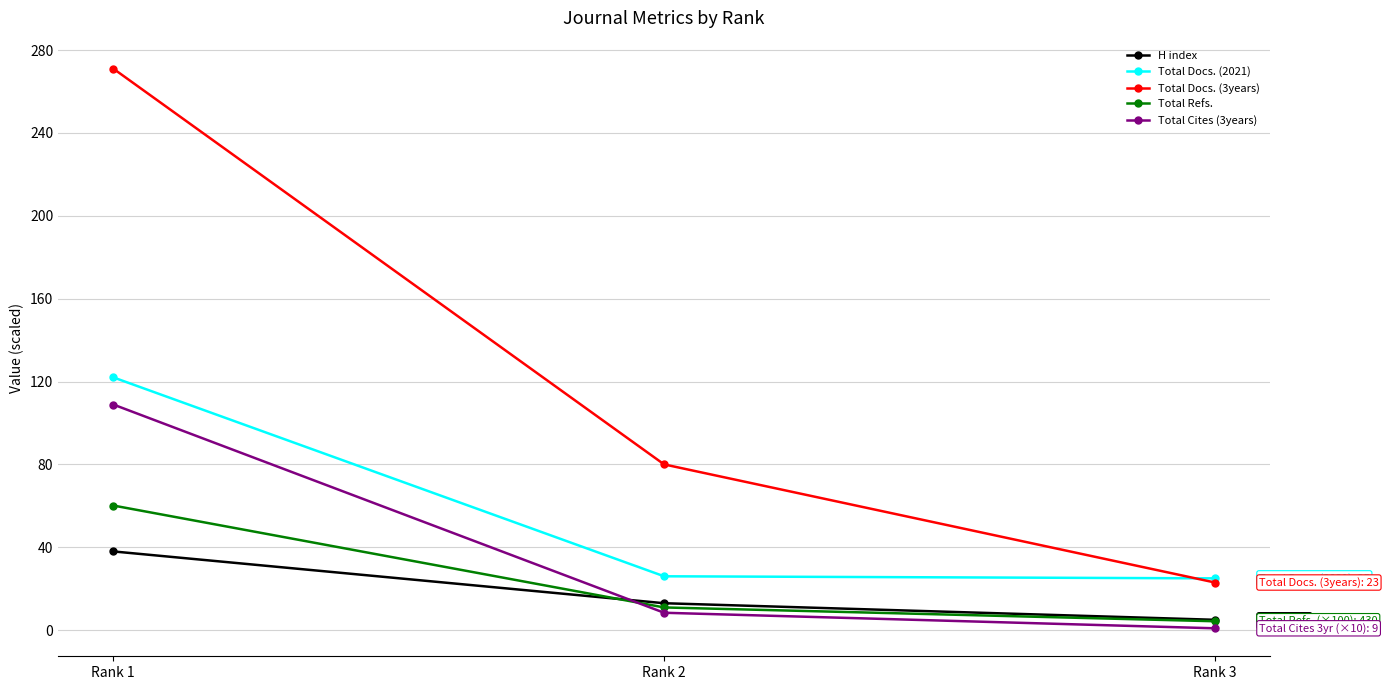

Which series has the largest range (max minus min)?

Total Docs. (3years)